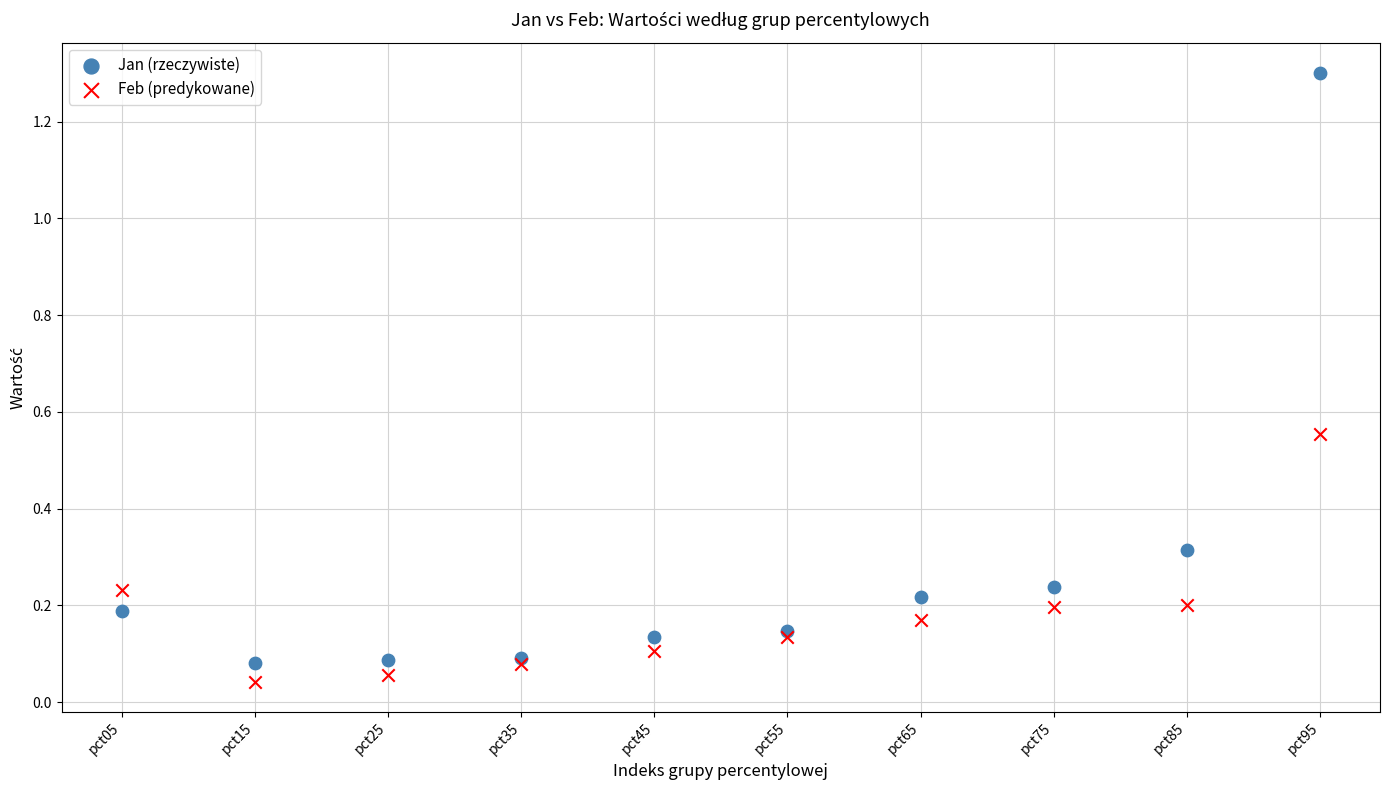

Which series reaches the maximum Y coordinate?

Jan (rzeczywiste)